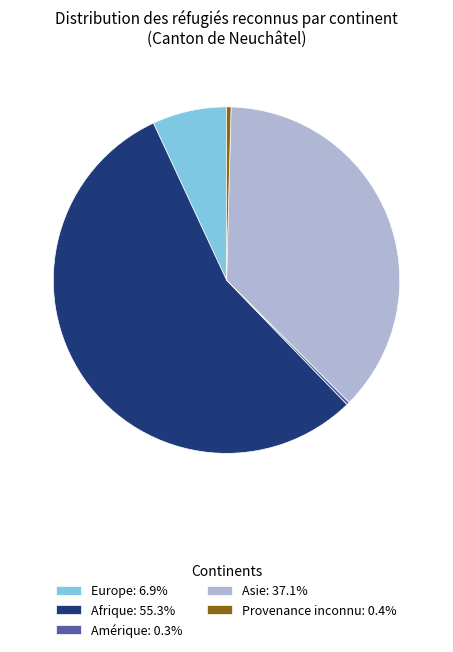

Do Asie: 37.1% and Afrique: 55.3% together represent more than half of the pie?

Yes